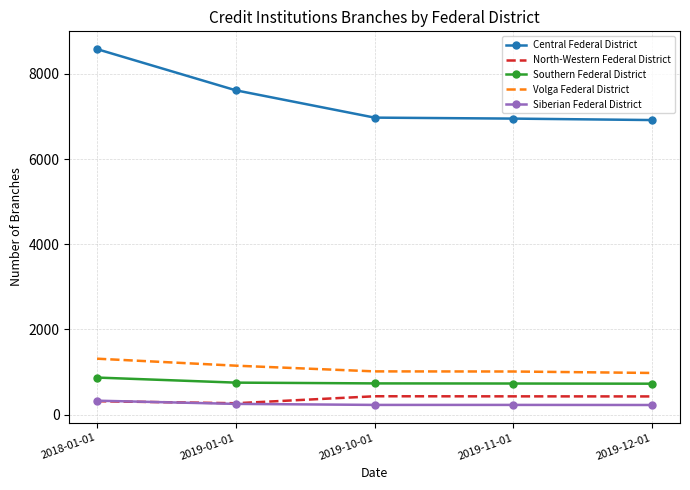

True or false: Volga Federal District and Central Federal District cross at least once.

False